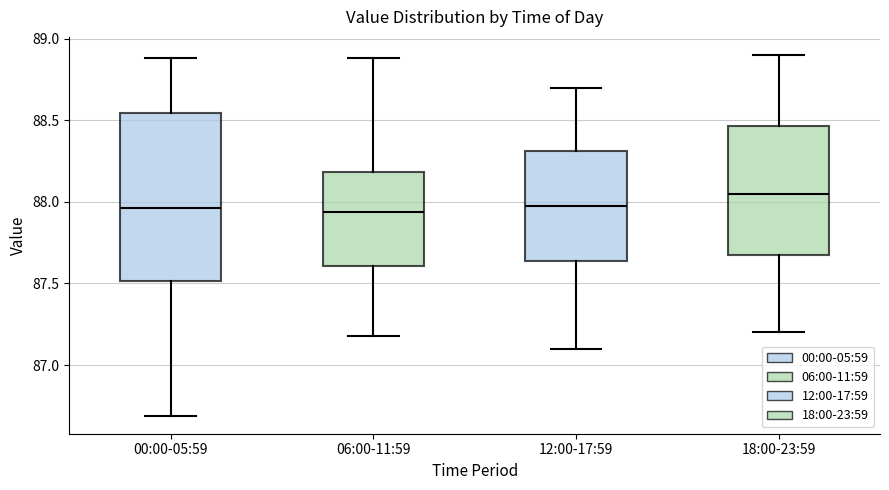

Which box's median line is the highest?

18:00-23:59